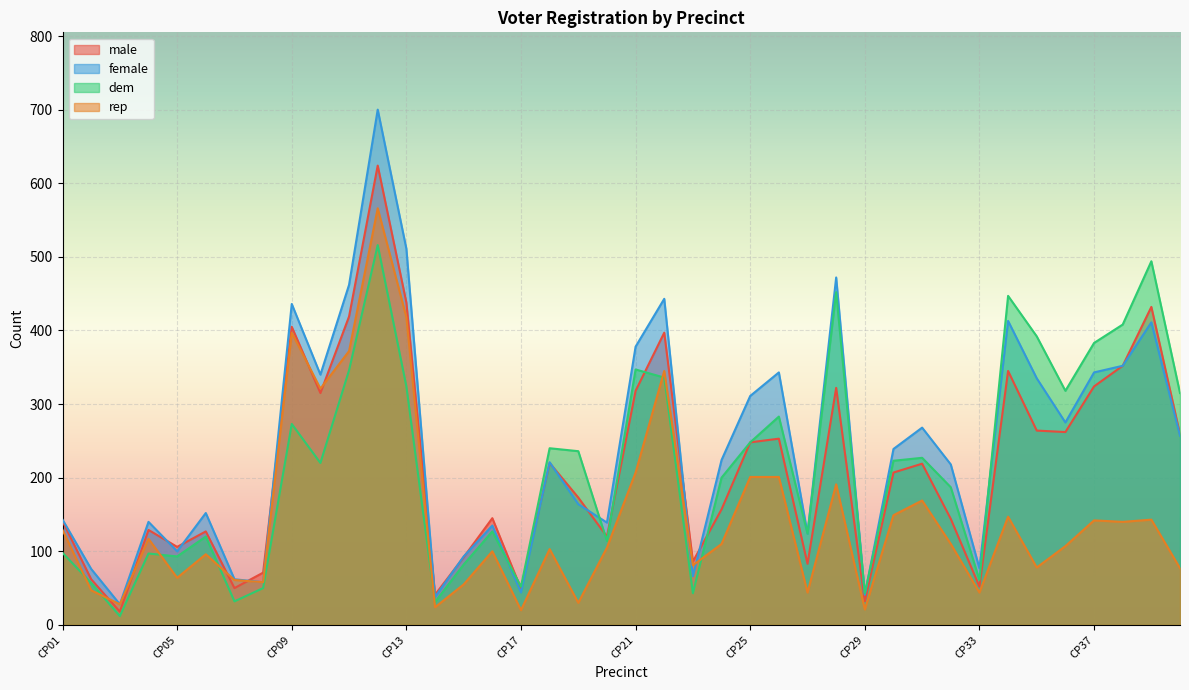

How many lines are shown in the chart?

4